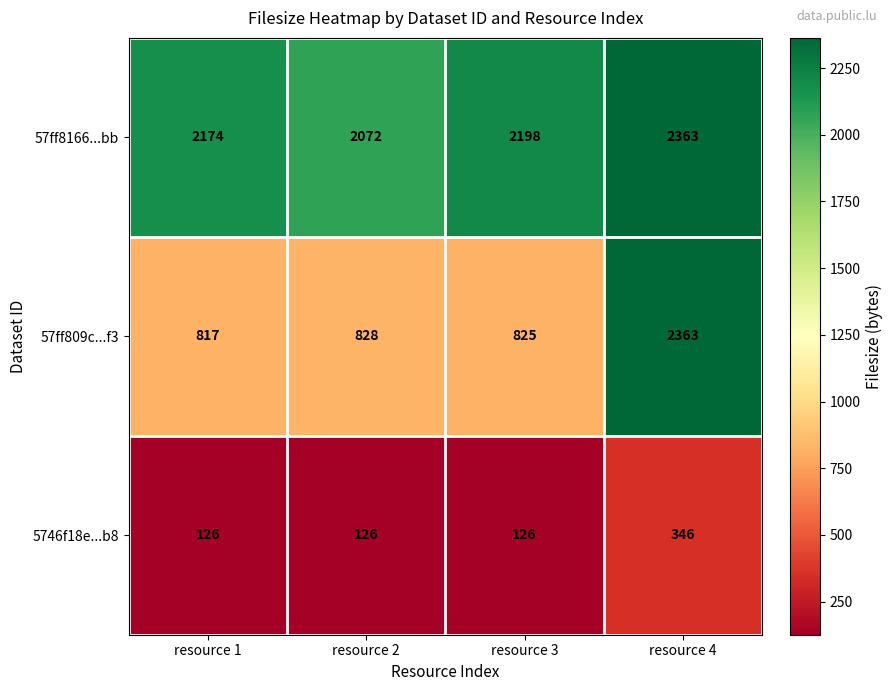

The value of 5746f18e...b8 at resource 4 is 126. True or false?

False